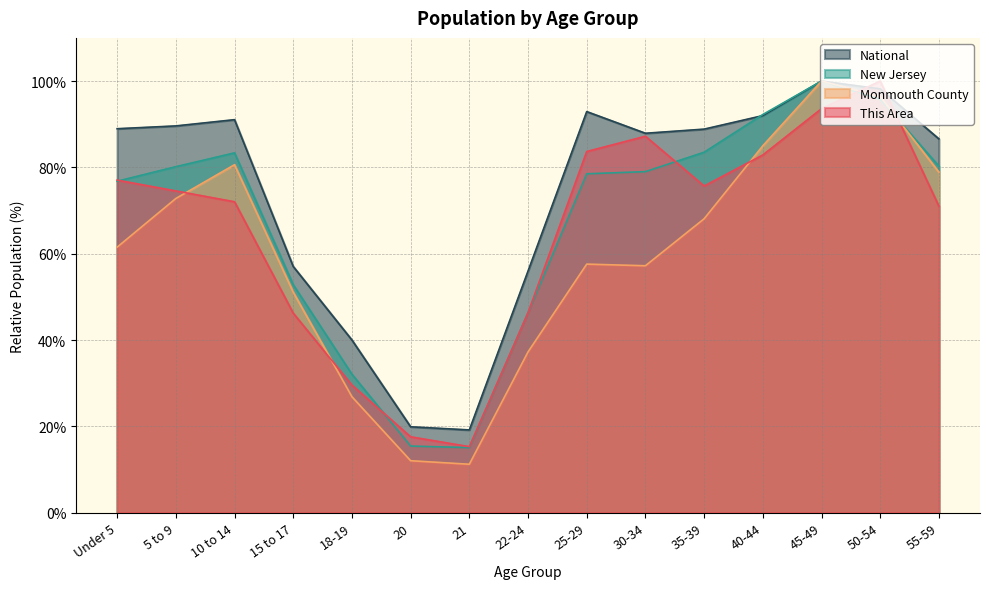

Reading left to right, list all the values displayed in this chart.

This Area: 77.1	74.5	72.0	46.2	29.6	17.6	15.3	46.3	83.7	87.2	75.7	82.9	93.6	100.0	71.0
Monmouth County: 61.5	72.8	80.6	51.1	26.9	12.0	11.2	37.2	57.6	57.2	68.1	85.0	100.0	96.4	78.9
New Jersey: 76.8	80.2	83.4	52.8	32.1	15.4	15.1	46.3	78.5	79.0	83.5	92.3	100.0	95.8	80.3
National: 89.0	89.6	91.1	57.0	40.0	19.9	19.2	56.0	92.9	87.9	88.9	92.0	100.0	98.2	86.6